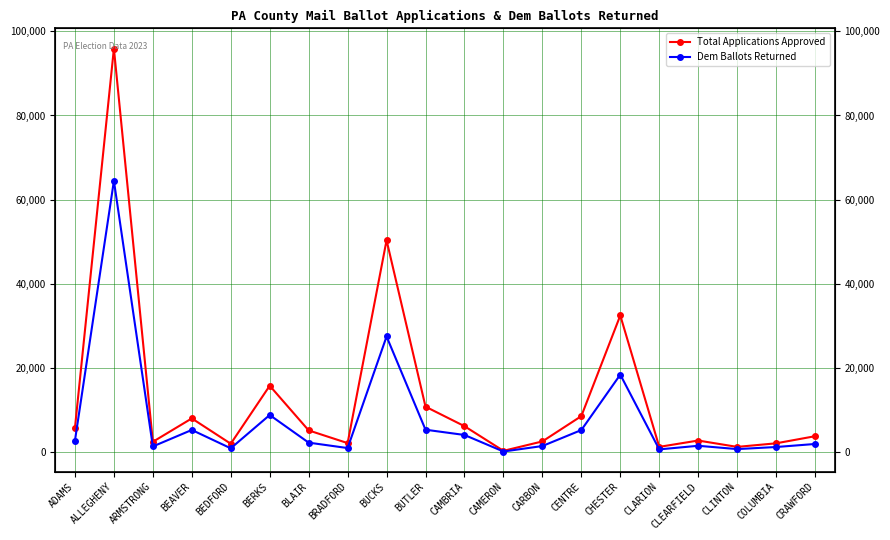

Reading left to right, transcribe all the data shown in this chart.

Total Applications Approved: ADAMS=5735	ALLEGHENY=95914	ARMSTRONG=2423	BEAVER=7984	BEDFORD=1961	BERKS=15755	BLAIR=5131	BRADFORD=2110	BUCKS=50339	BUTLER=10774	CAMBRIA=6135	CAMERON=274	CARBON=2514	CENTRE=8528	CHESTER=32462	CLARION=1217	CLEARFIELD=2723	CLINTON=1212	COLUMBIA=2062	CRAWFORD=3752
Dem Ballots Returned: ADAMS=2697	ALLEGHENY=64463	ARMSTRONG=1313	BEAVER=5240	BEDFORD=876	BERKS=8791	BLAIR=2223	BRADFORD=934	BUCKS=27457	BUTLER=5295	CAMBRIA=4045	CAMERON=112	CARBON=1416	CENTRE=5216	CHESTER=18392	CLARION=620	CLEARFIELD=1475	CLINTON=689	COLUMBIA=1181	CRAWFORD=1904